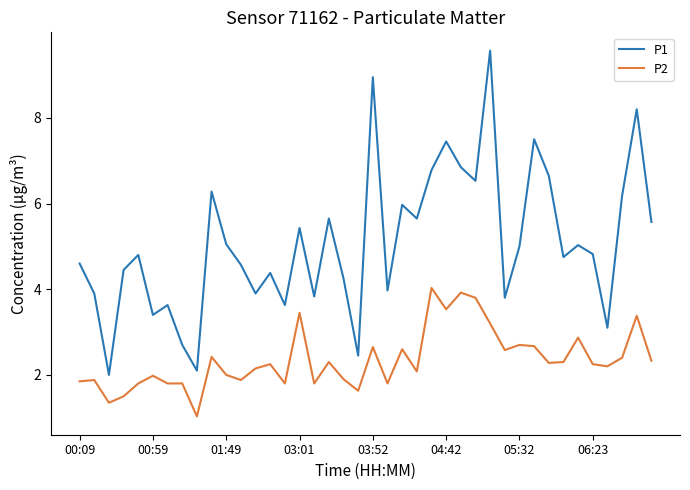

True or false: P2 and P1 cross at least once.

False